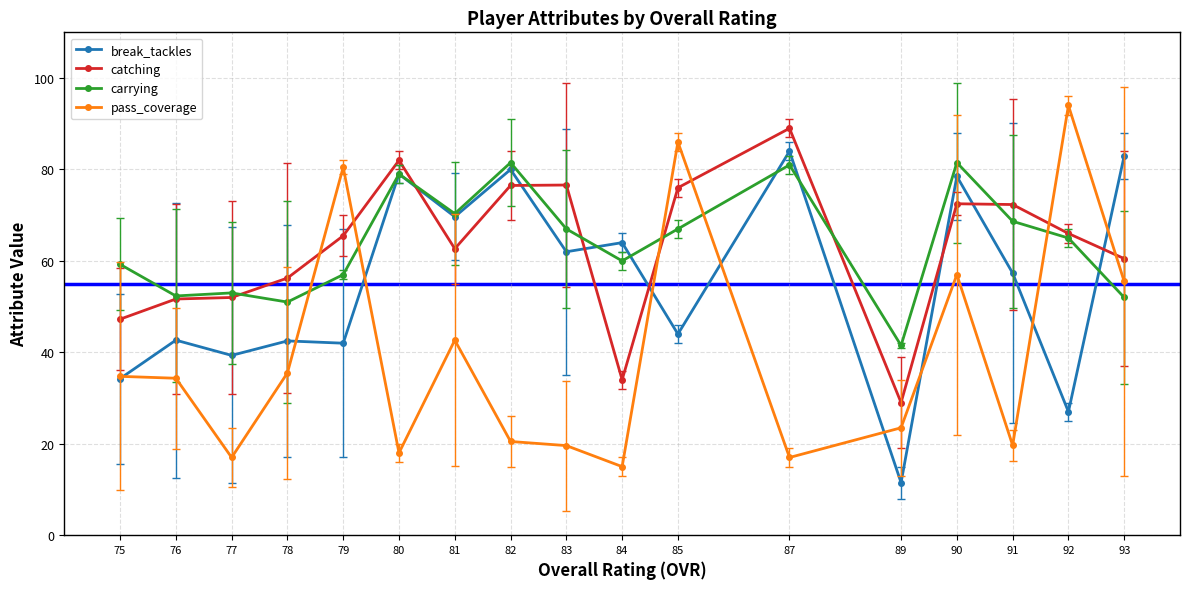

True or false: carrying and pass_coverage intersect in this chart.

True